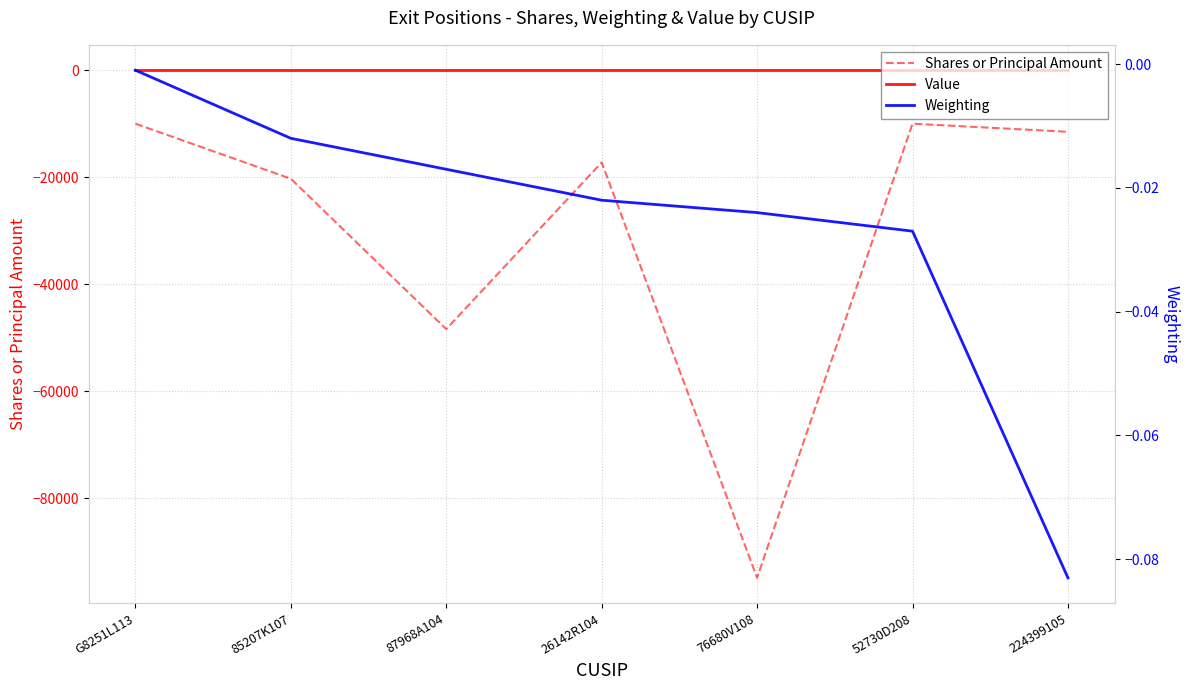

What is the approximate value of Weighting at 224399105?

-0.1